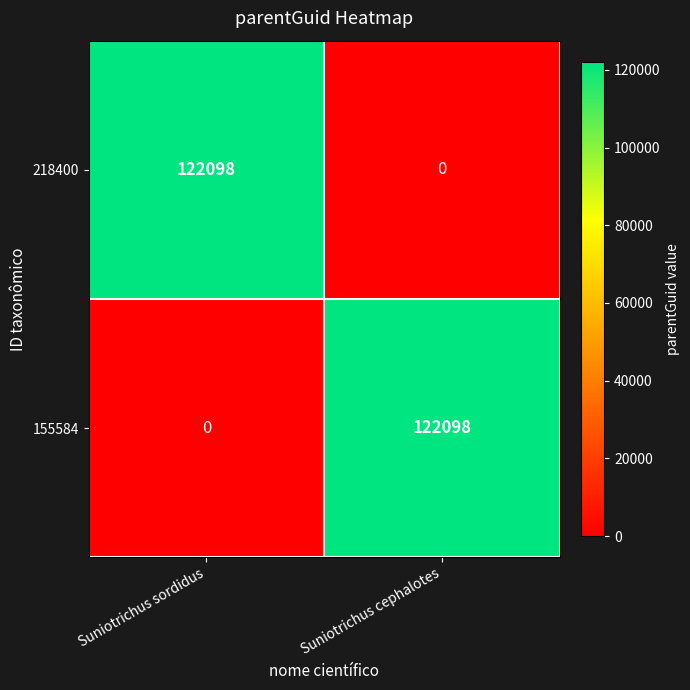

Is the value of 155584 at Suniotrichus cephalotes greater than the value of 218400 at Suniotrichus cephalotes?

Yes